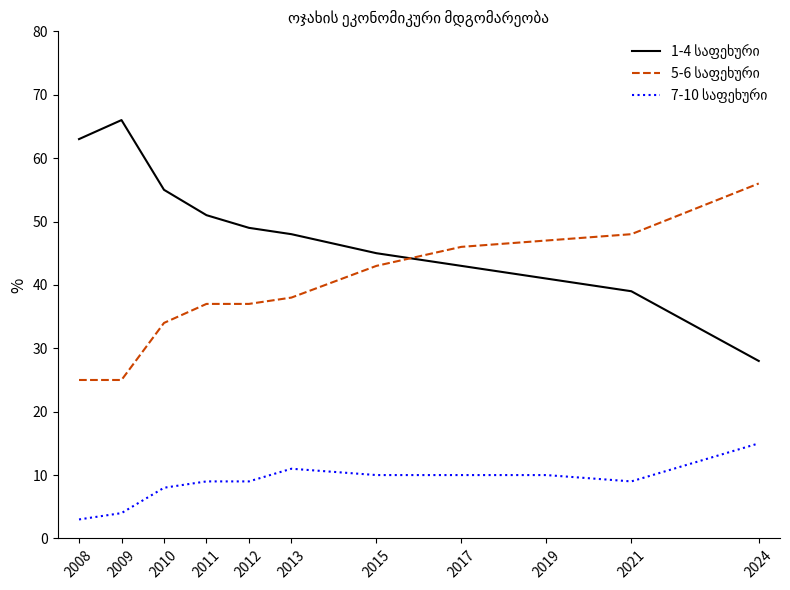

What is the difference between the highest and lowest values at 2009?

62